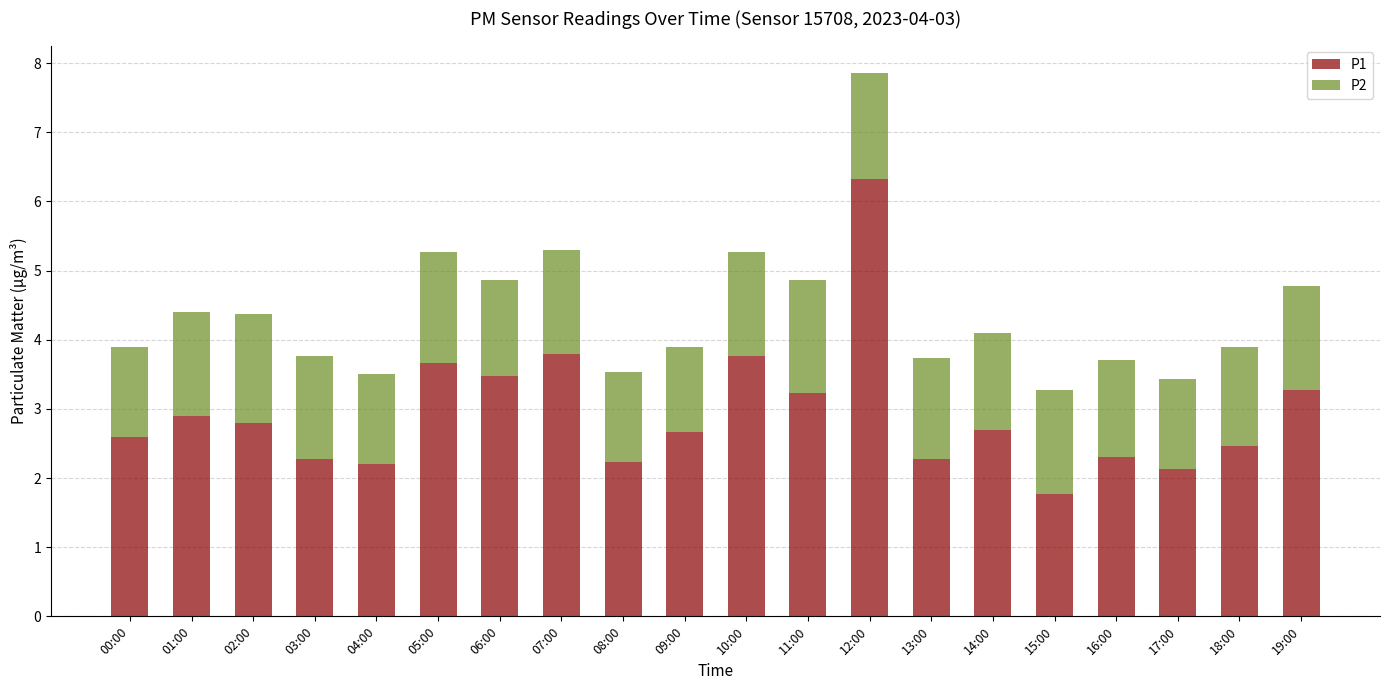

What is the average value of the P1 series?

2.9